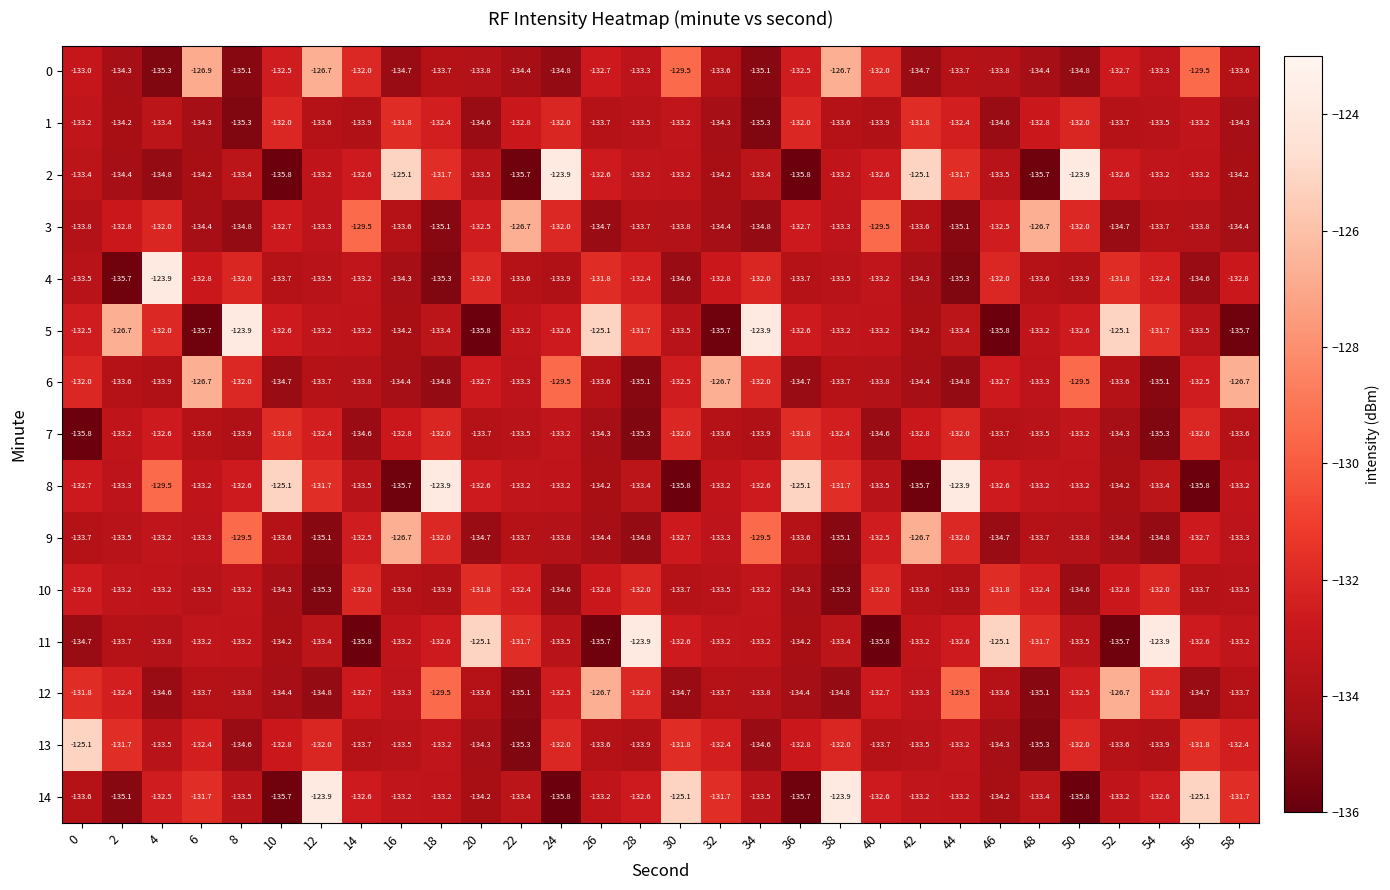

True or false: 4 has a value of -215.9 at 48.

False